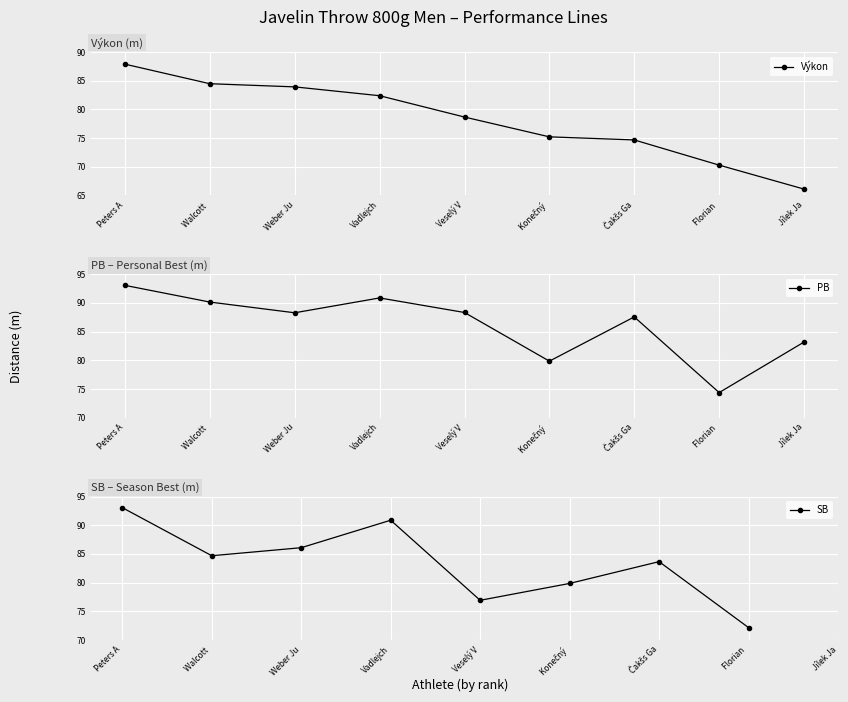

How many interior local valleys does the SB series have?

2